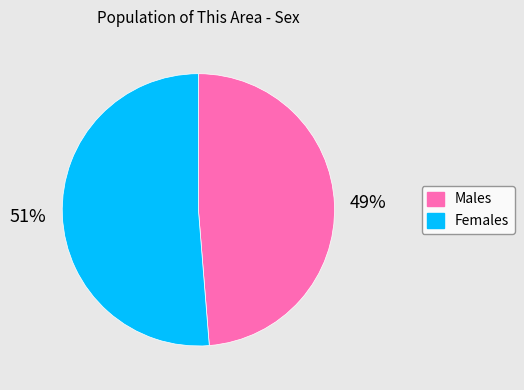

Which category accounts for the majority?

Females